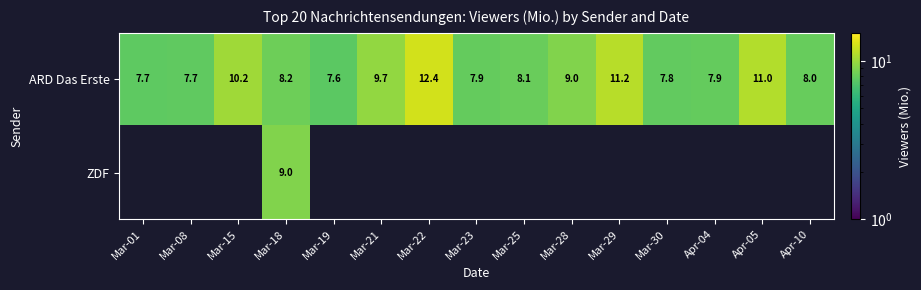

How many values in the ARD Das Erste series are below 8?

6